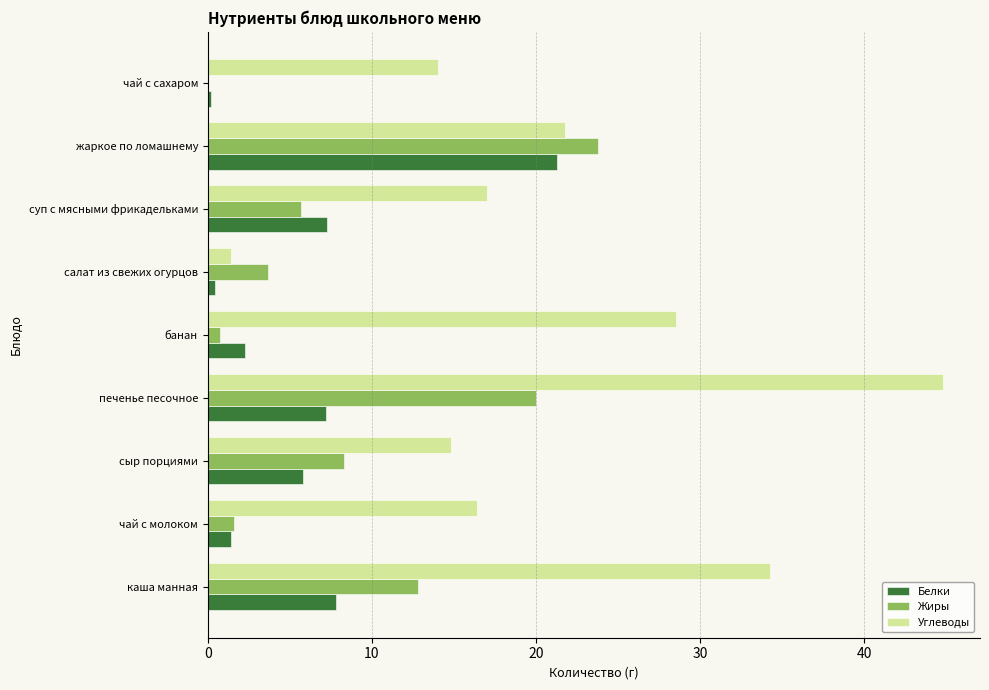

Is it true that Жиры equals 23.8 at жаркое по ломашнему?

True